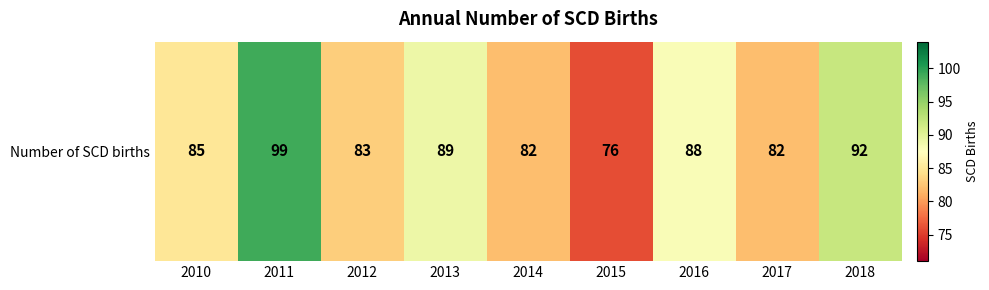

Reading left to right, extract all data points from this chart.

2010=85	2011=99	2012=83	2013=89	2014=82	2015=76	2016=88	2017=82	2018=92